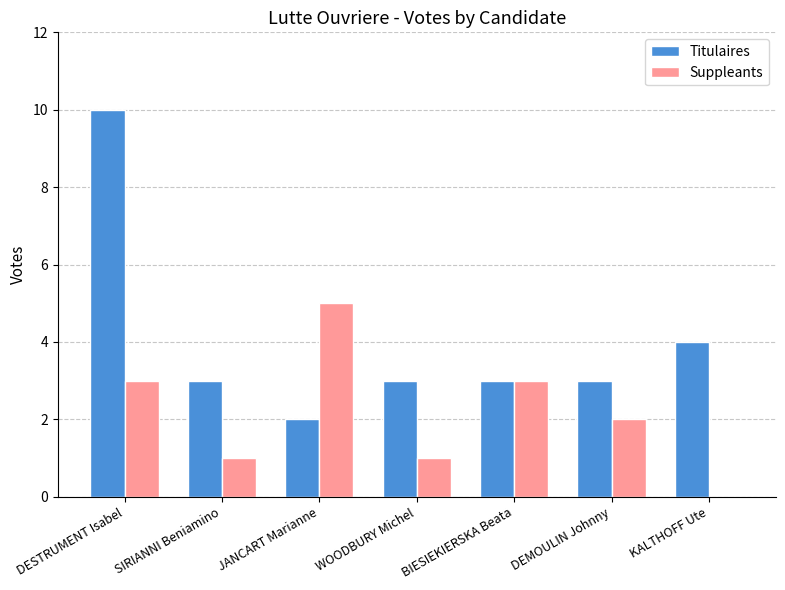

What is the sum of the Titulaires values at DESTRUMENT Isabel and BIESIEKIERSKA Beata?

13